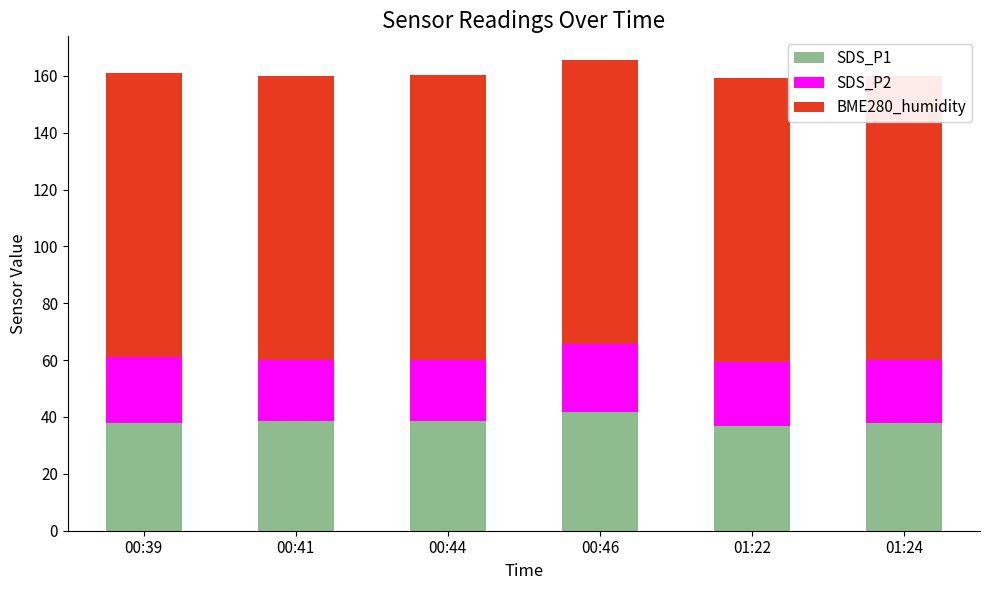

Which category has the highest value across all series?

00:39